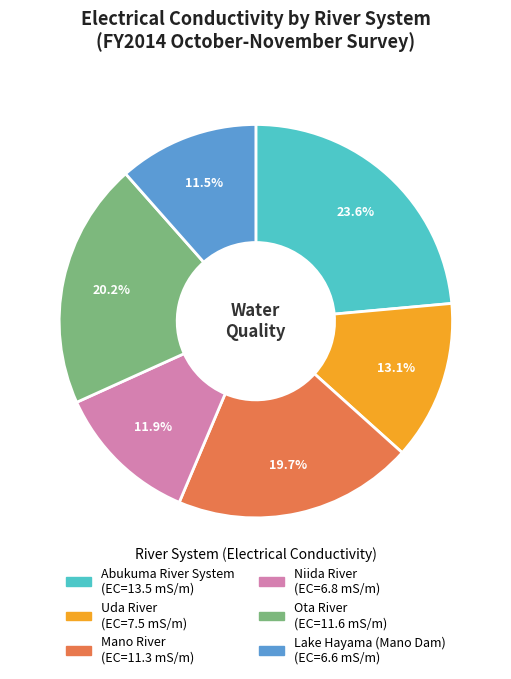

Combined, what portion of the pie is Mano River and Abukuma River System?

43.3%